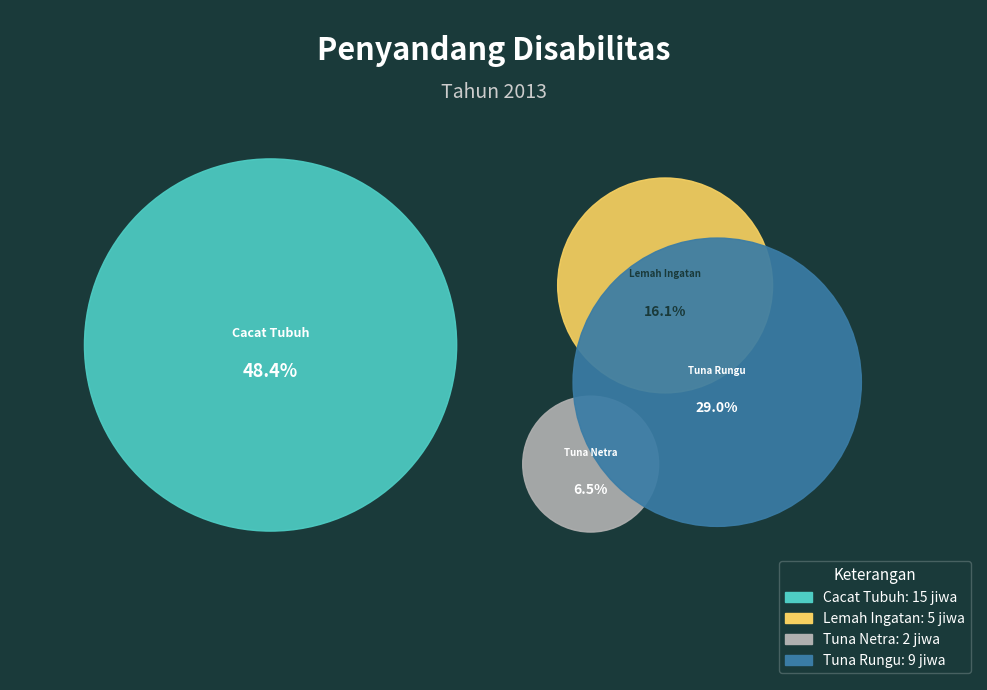

Approximately how many times larger is the value at Tuna Rungu compared to Lemah Ingatan?

1.8